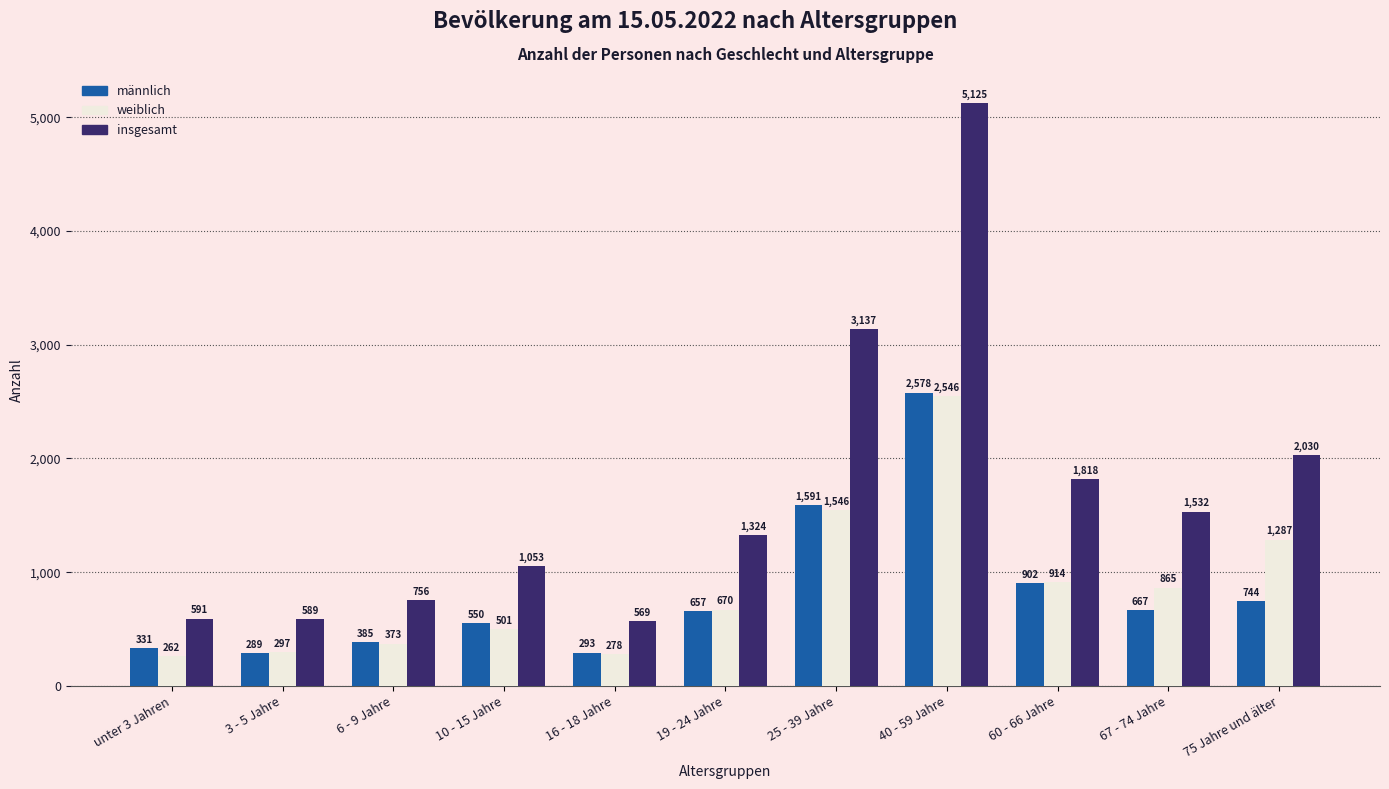

Count the number of categories in the chart.

11